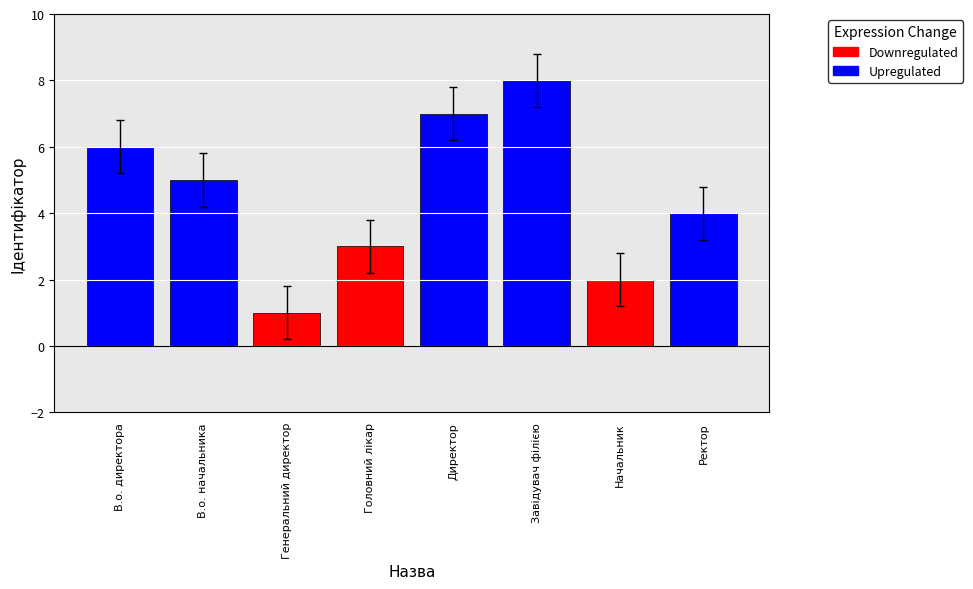

Rank the categories by value from lowest to highest.

Генеральний директор, Начальник, Головний лікар, Ректор, В.о. начальника, В.о. директора, Директор, Завідувач філією